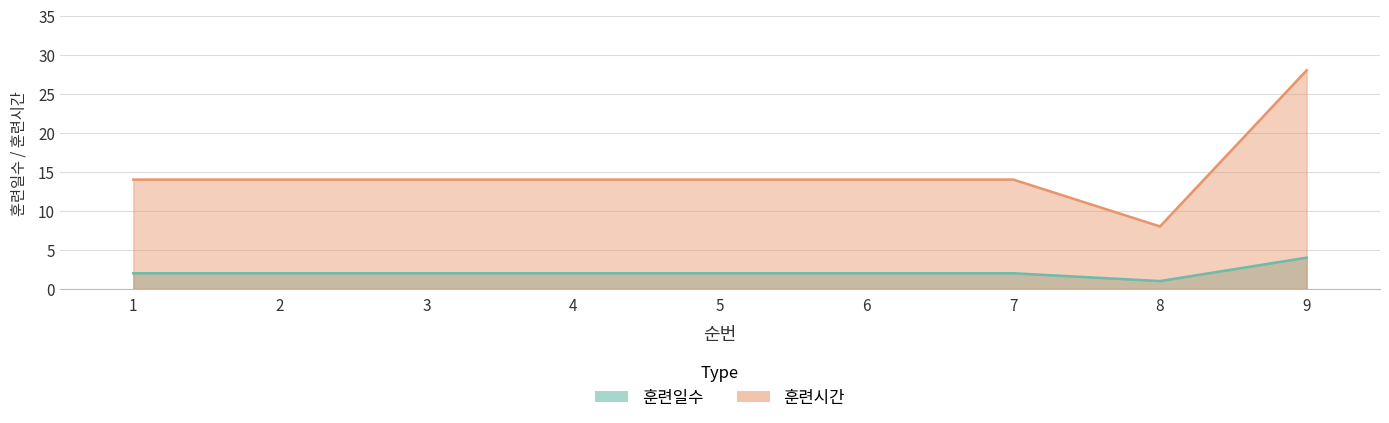

What is the value of the 훈련시간 point at the 1st from the left?

14